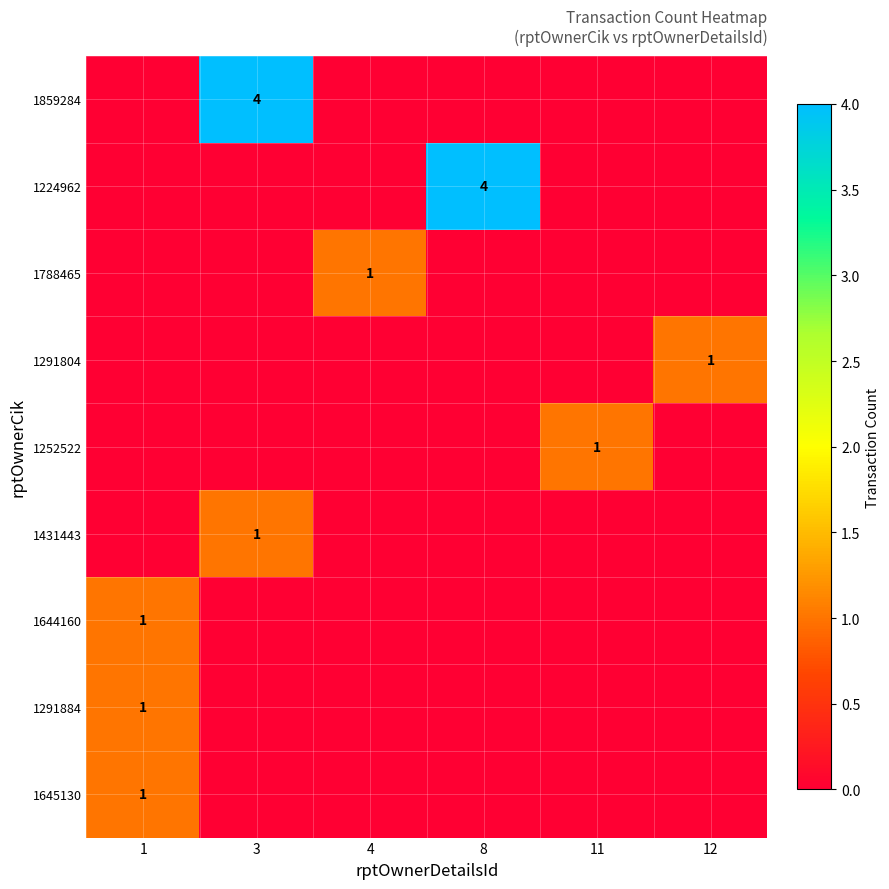

The 1859284 series shows 2 at 4. True or false?

False